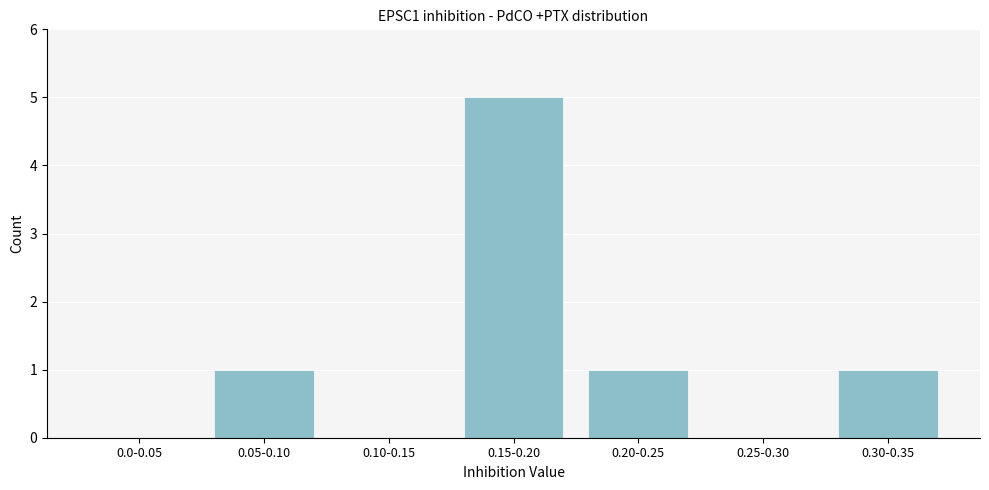

Reading left to right, what are all the values shown in this chart?

0.0-0.05=0	0.05-0.10=1	0.10-0.15=0	0.15-0.20=5	0.20-0.25=1	0.25-0.30=0	0.30-0.35=1